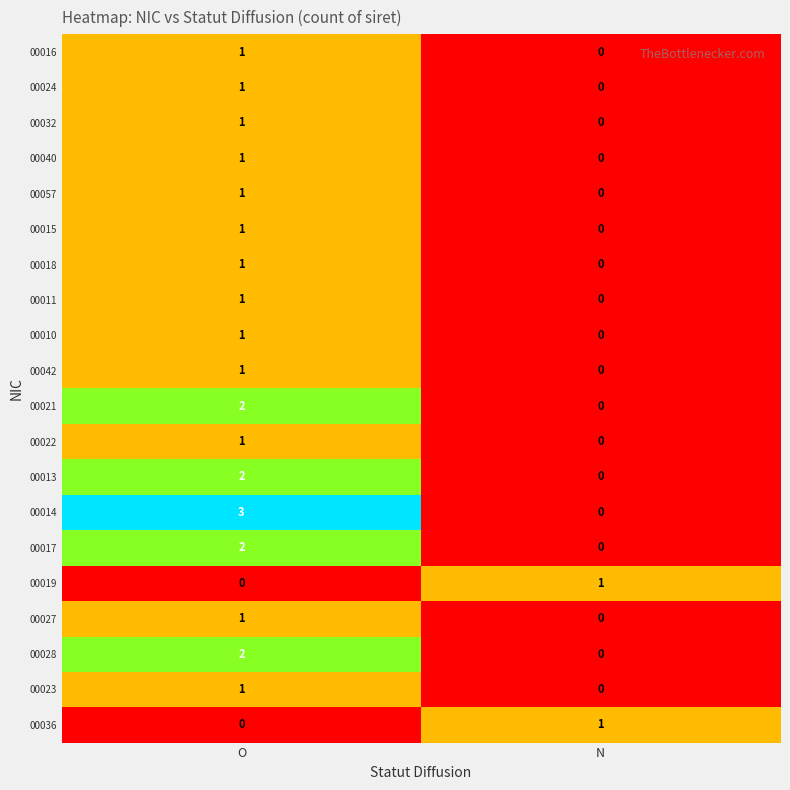

What is the total value across all series at O?

24